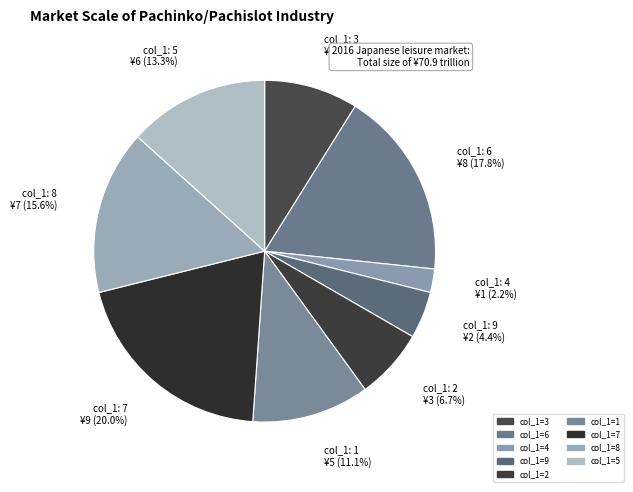

Is there any slice that represents more than half of the pie?

No